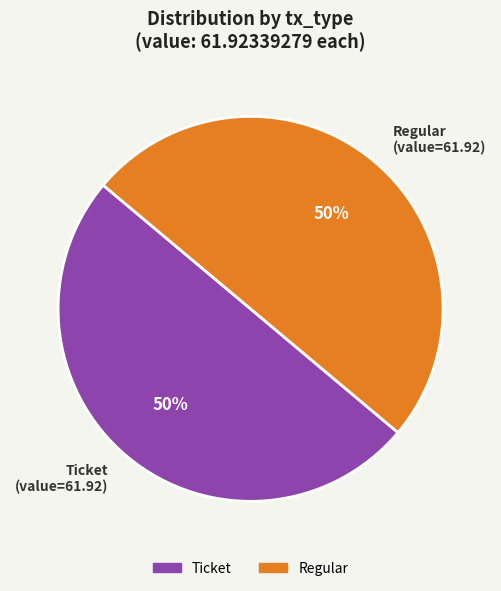

To the nearest percent, what is the combined percentage of Ticket and Regular?

100%